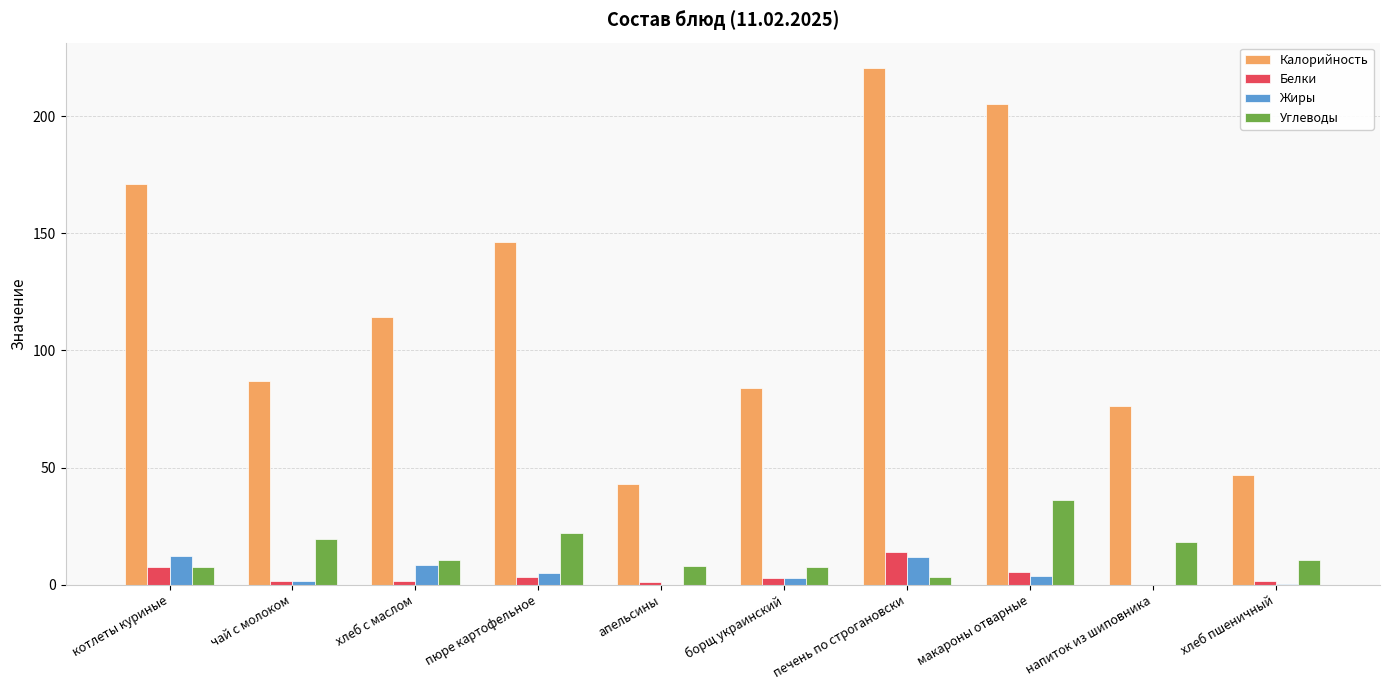

The Калорийность series shows 282.7 at котлеты куриные. True or false?

False